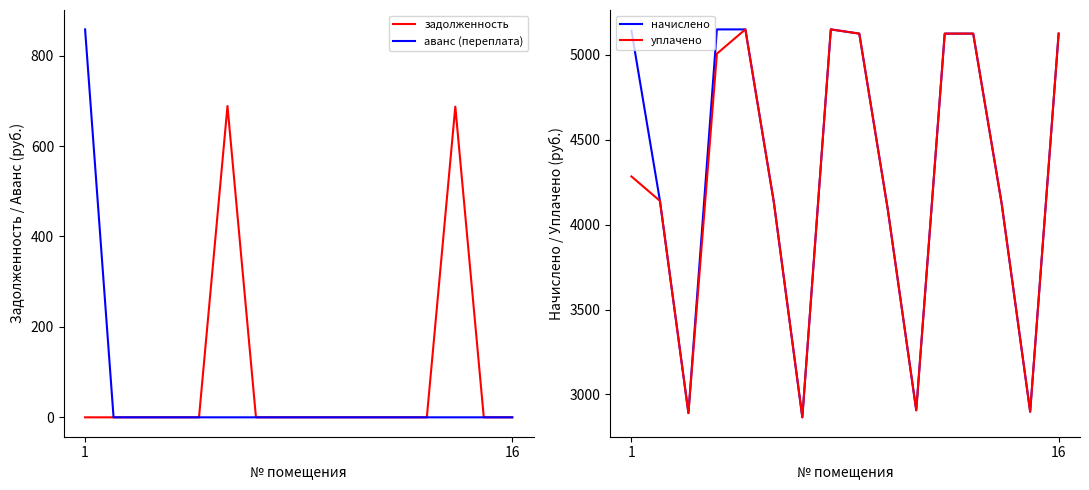

How many categories are shown in the chart?

16